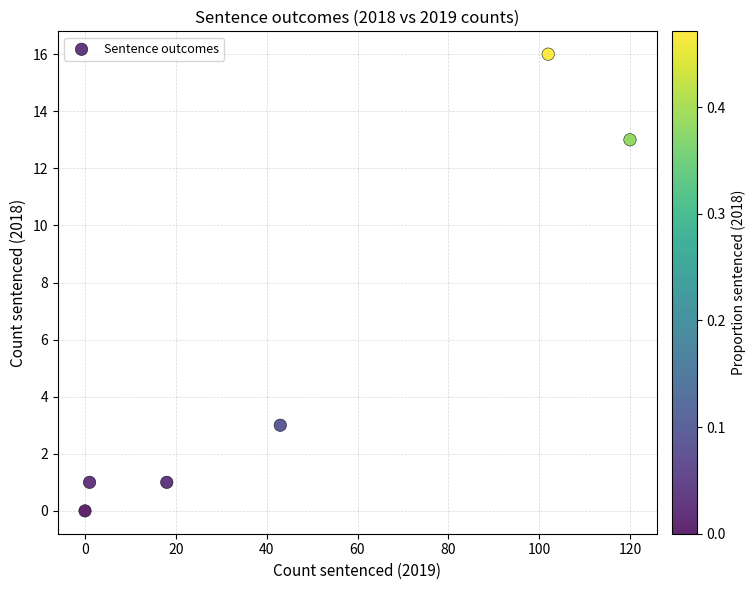

What is the range of X values (max minus min)?

120